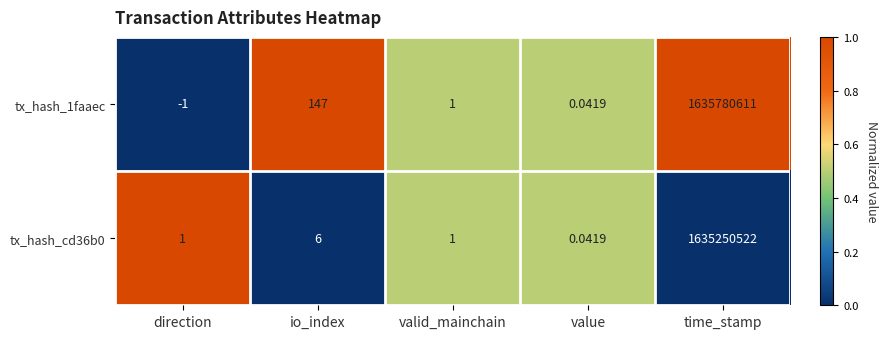

List the labels in order of tx_hash_1faaec value, smallest first.

direction, value, valid_mainchain, io_index, time_stamp